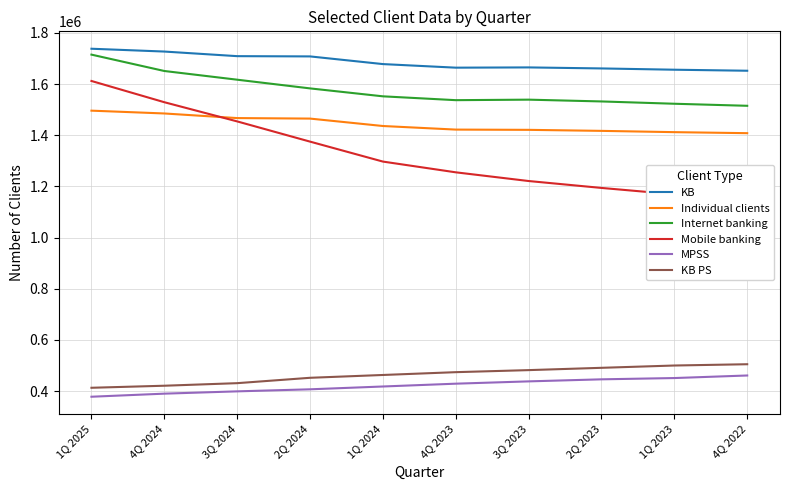

Reading left to right, transcribe all the data shown in this chart.

KB: 1738000	1727000	1709000	1708000	1678000	1664000	1665000	1661000	1656000	1652000
Individual clients: 1496000	1485000	1467000	1465000	1436000	1422000	1421000	1417000	1412000	1408000
Internet banking: 1715000	1651000	1617000	1583000	1552000	1537000	1539000	1532000	1523000	1515000
Mobile banking: 1612000	1529000	1454000	1375000	1297000	1255000	1221000	1194000	1169000	1145000
MPSS: 378000	390000	399000	407000	418000	429000	438000	446000	451000	461000
KB PS: 413000	421000	431000	452000	463000	474000	482000	491000	500000	505000